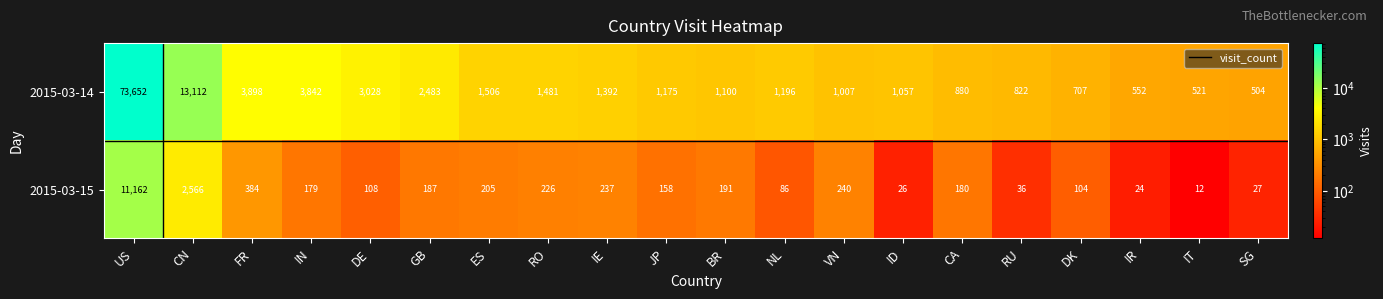

List the series in order of their peak value, lowest first.

2015-03-15, 2015-03-14